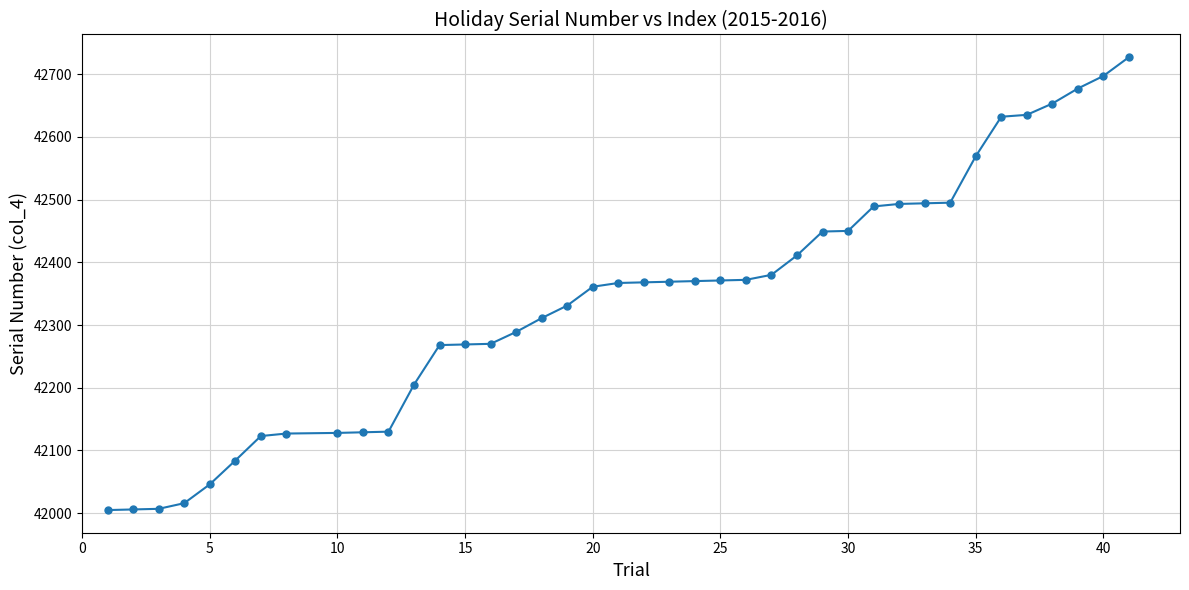

What is the smallest value displayed?

42005